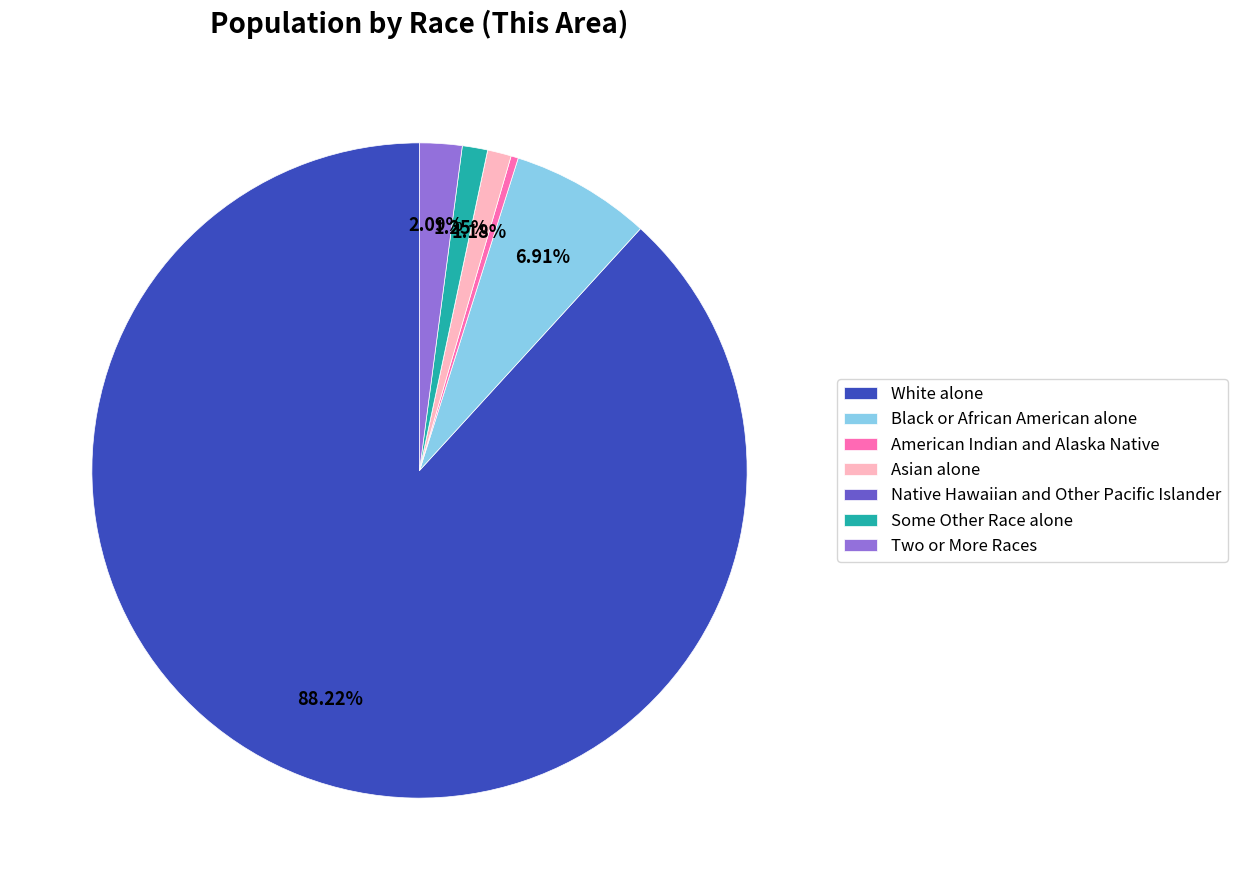

The Some Other Race alone slice represents 1% of the pie. True or false?

True